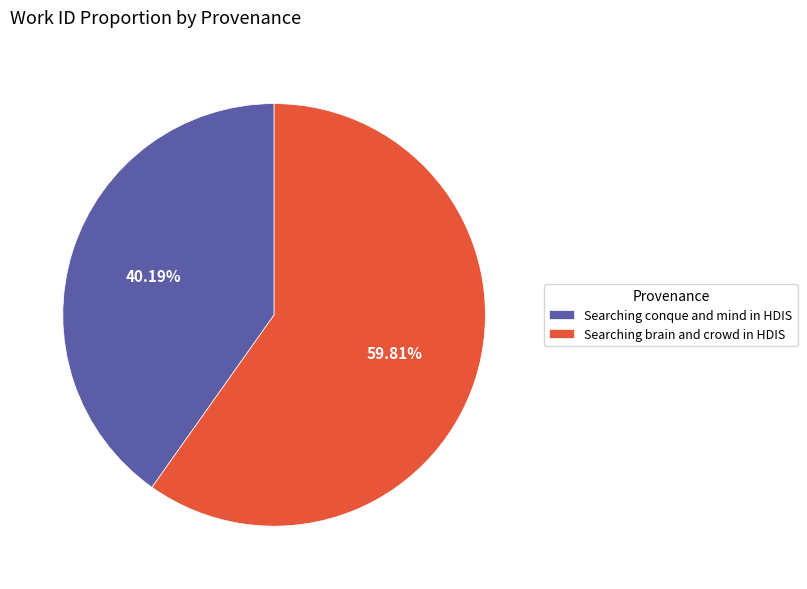

What is the ratio of the value at Searching brain and crowd in HDIS to the value at Searching conque and mind in HDIS?

1.5